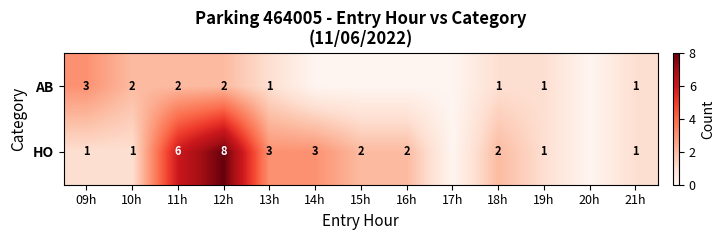

At 13h, list the series in order from largest to smallest.

HO, AB